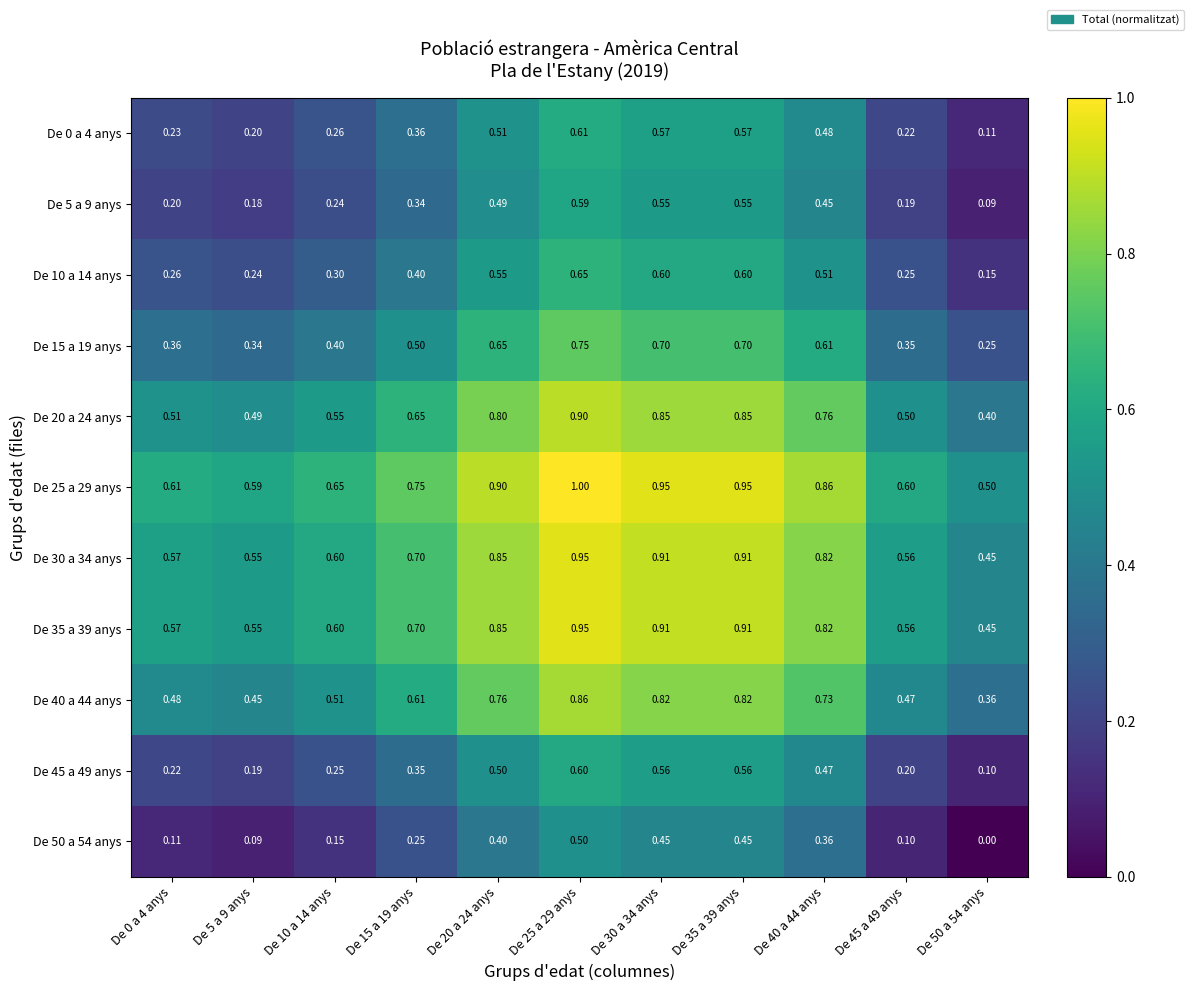

Is the value of De 35 a 39 anys at De 5 a 9 anys greater than the value of De 25 a 29 anys at De 30 a 34 anys?

No